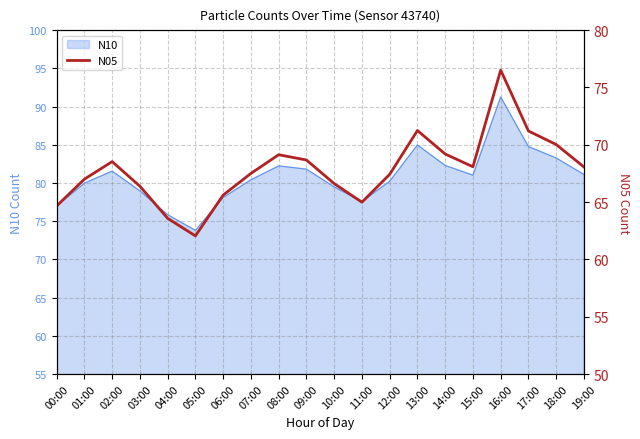

The value of N10 at 18:00 is 83.3. True or false?

True